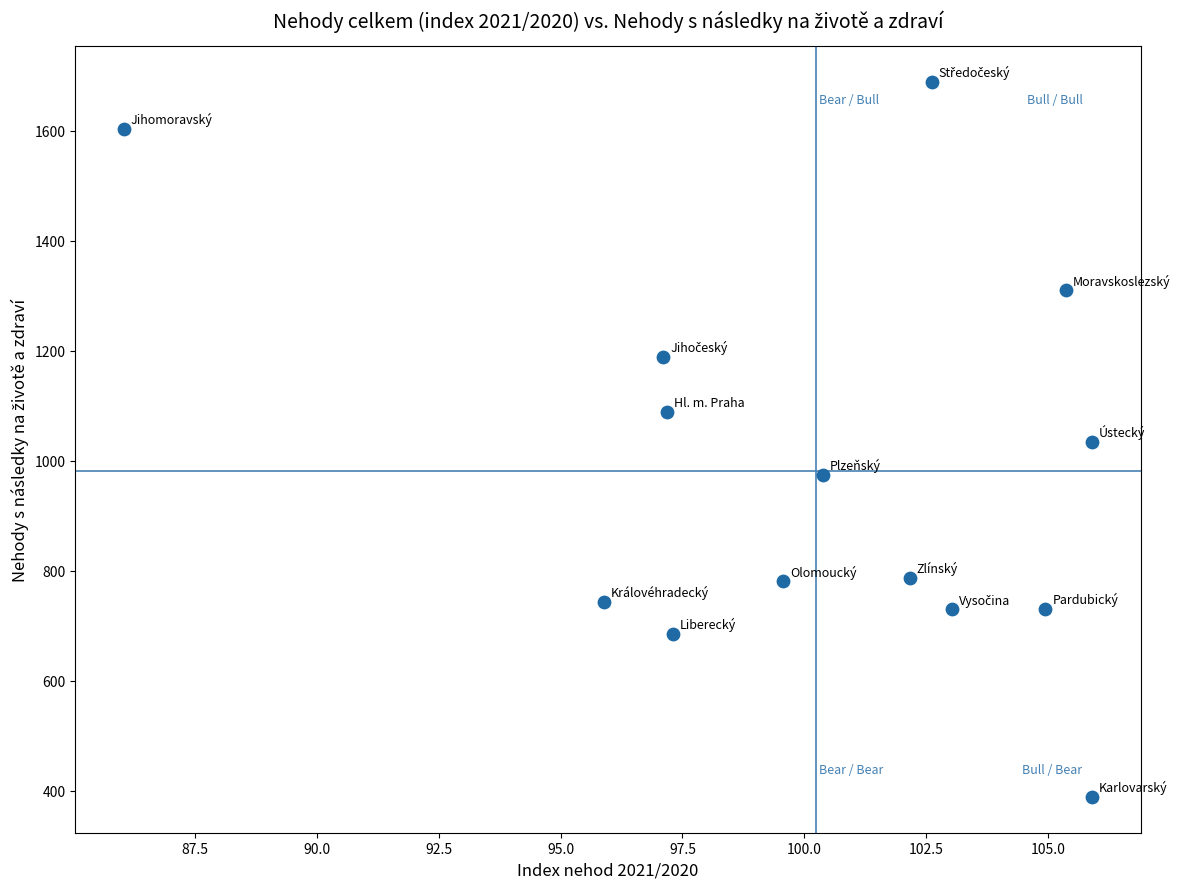

What is the range of Y values (max minus min)?

1300